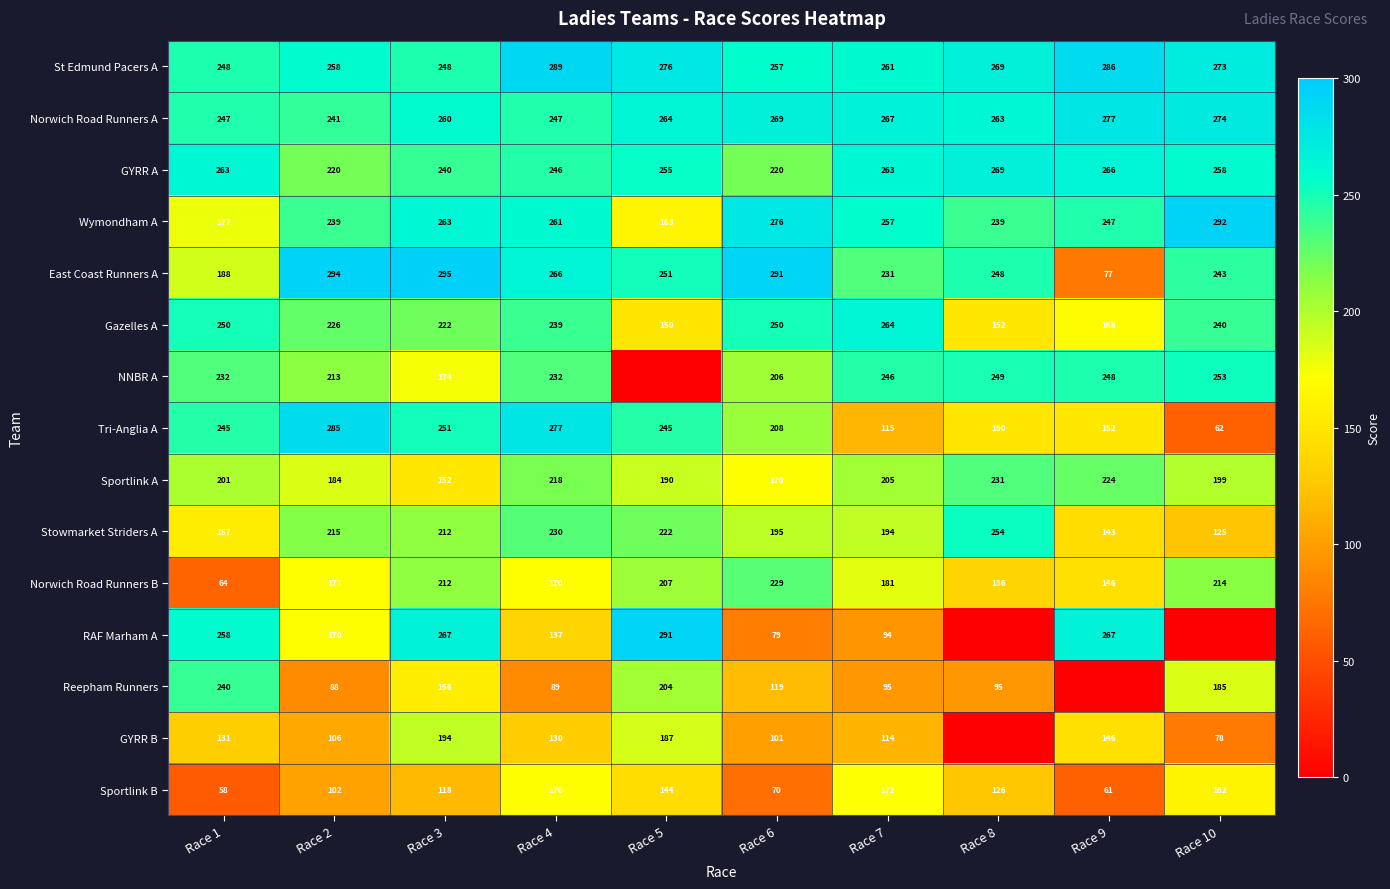

Is it true that Norwich Road Runners B equals 214 at Race 10?

True